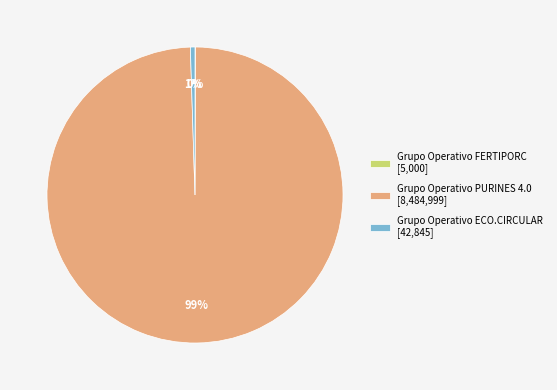

Which category has the biggest portion of the pie?

Grupo Operativo PURINES 4.0